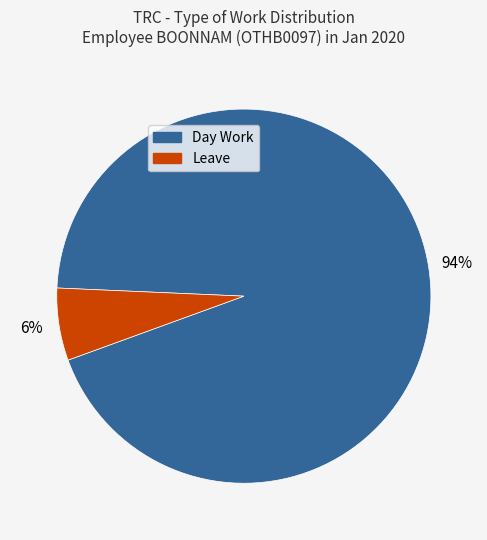

To the nearest percent, what is the average slice percentage?

50%